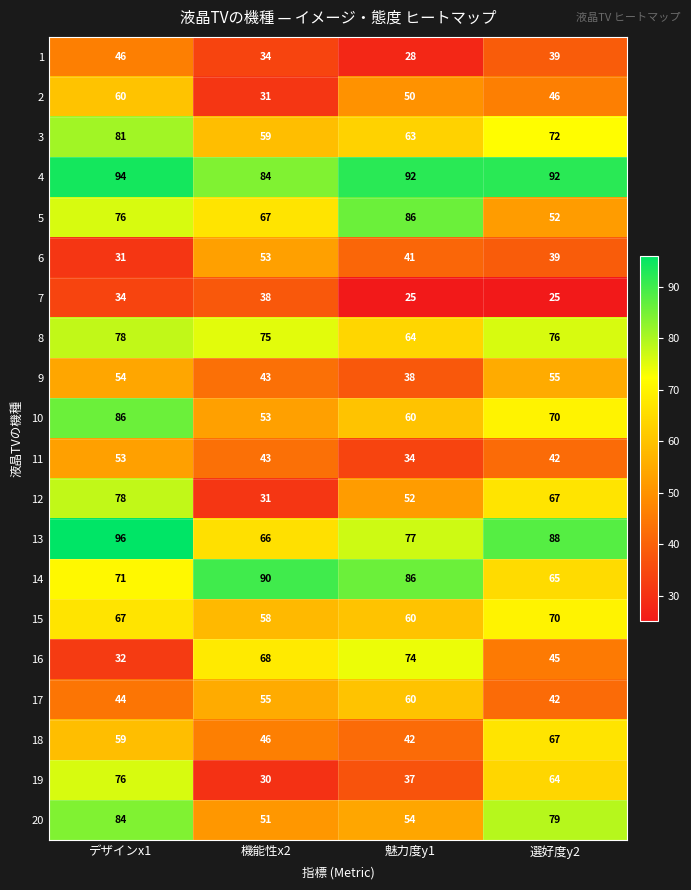

At which category is the sum across all series the highest?

デザインx1